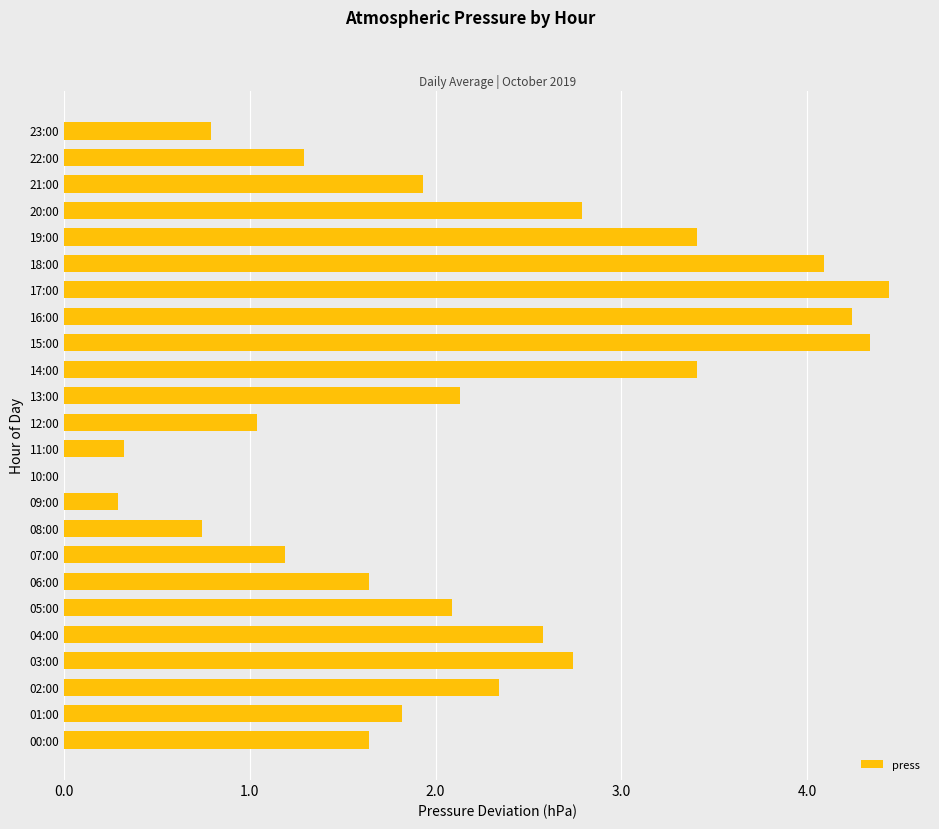

What is the sum of all values?

51.3